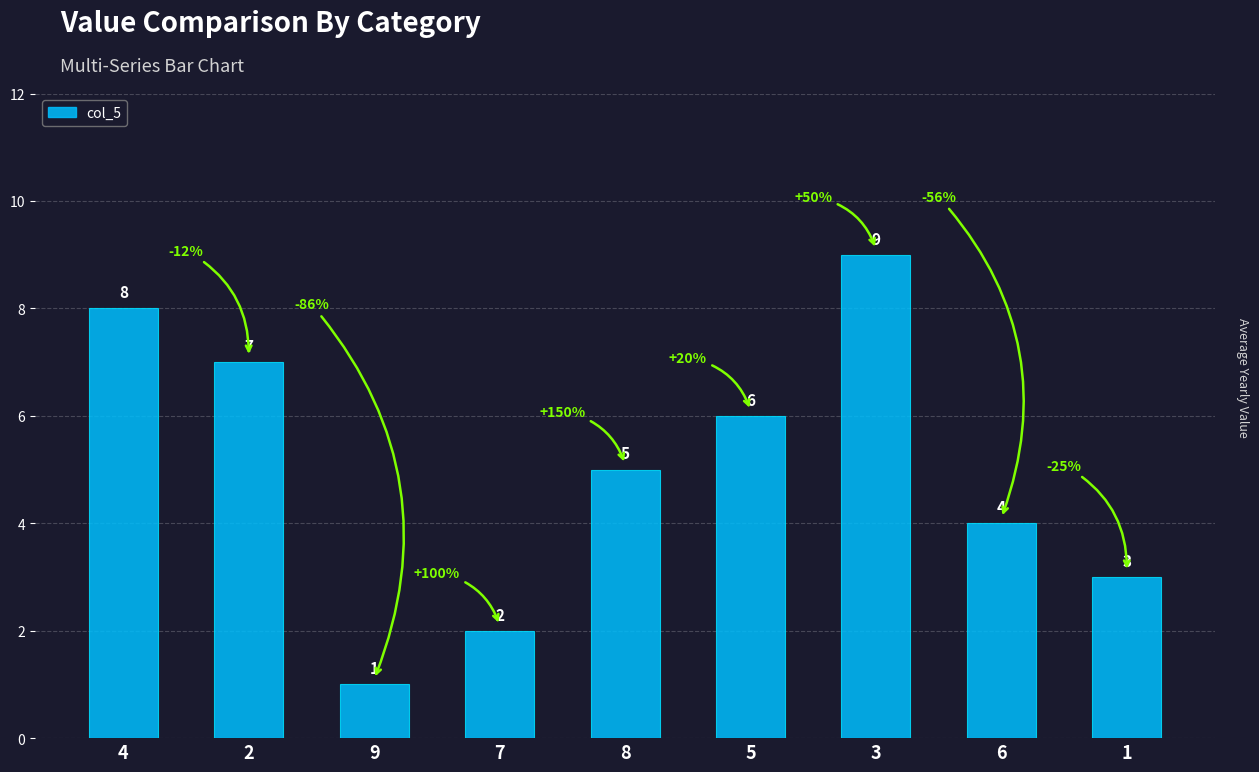

Reading left to right, extract all data points from this chart.

4=8	2=7	9=1	7=2	8=5	5=6	3=9	6=4	1=3